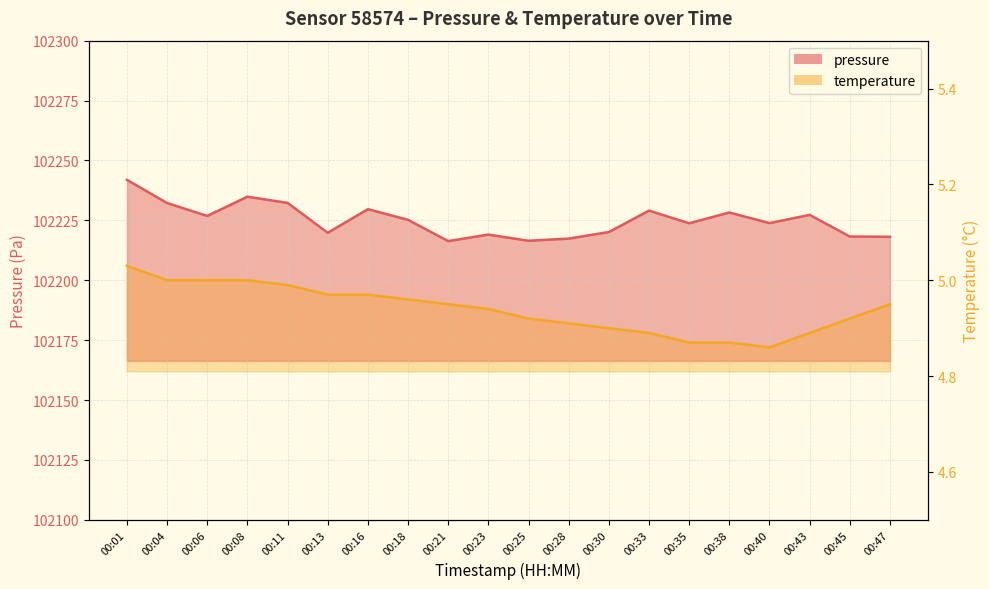

How many data points in pressure are less than 102225?

10